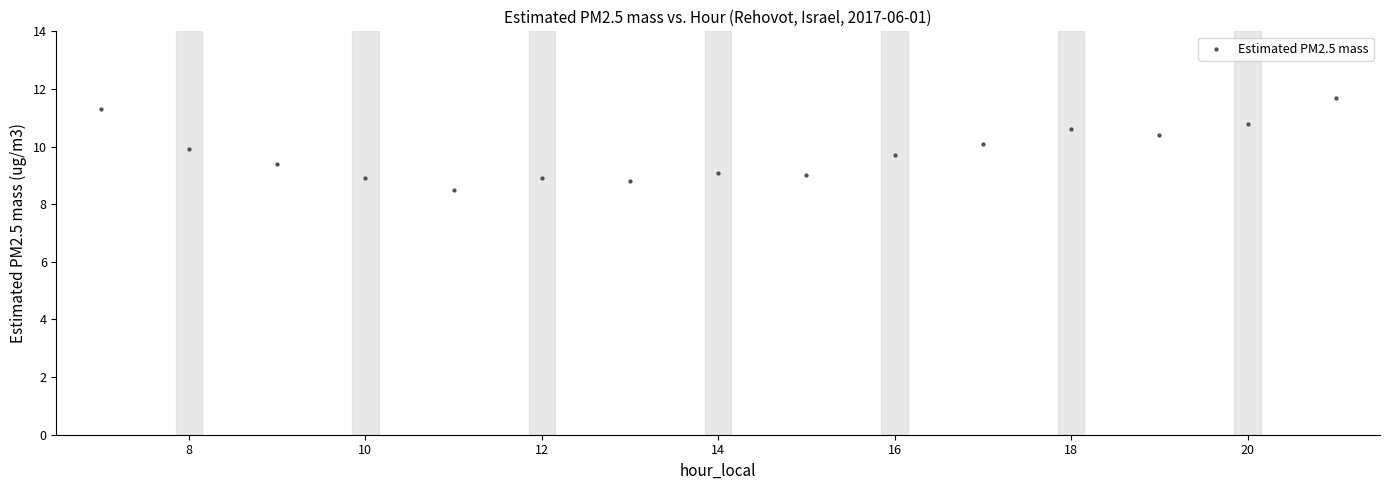

What is the range of X values (max minus min)?

14.0